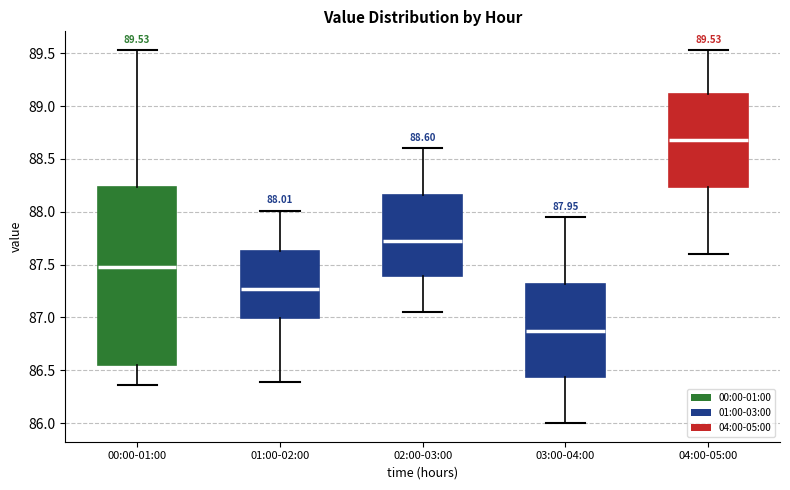

Which box is the tallest, from its lower edge to its upper edge?

00:00-01:00